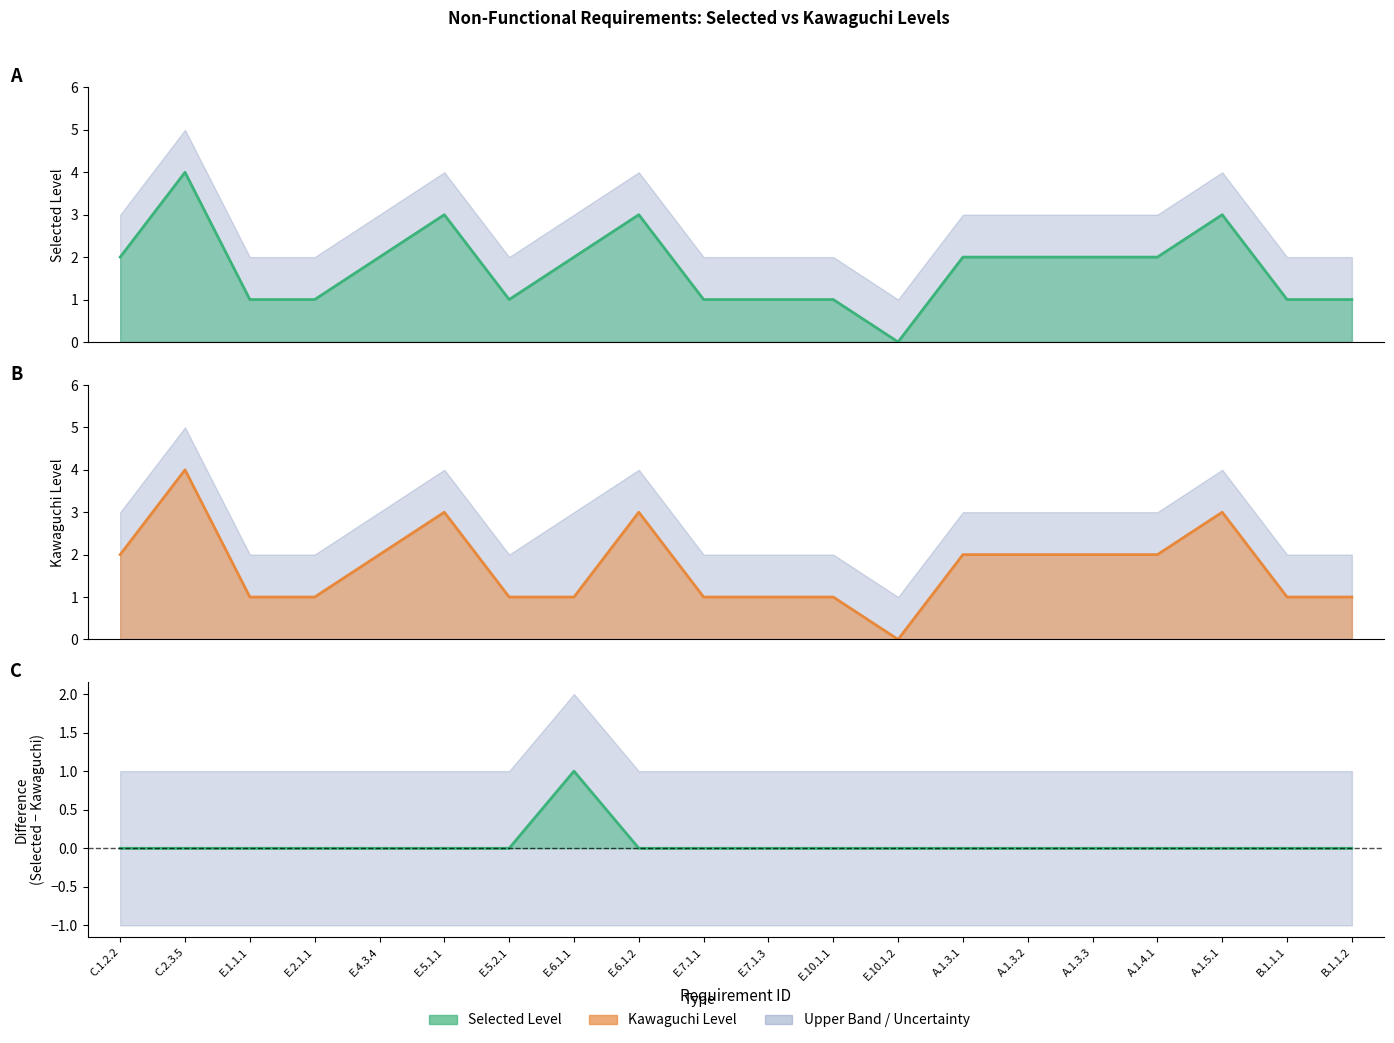

How many positive values does the Difference series have?

1